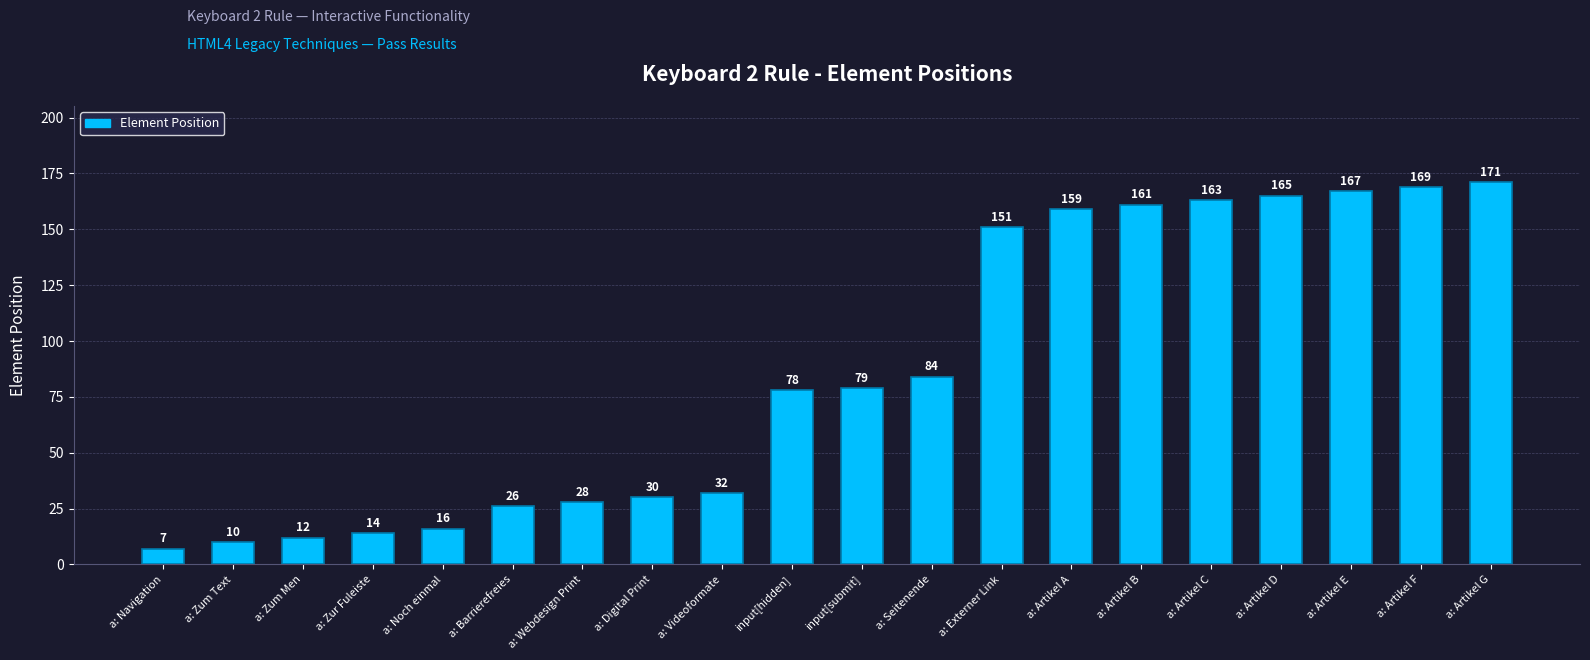

What is the smallest value displayed?

7